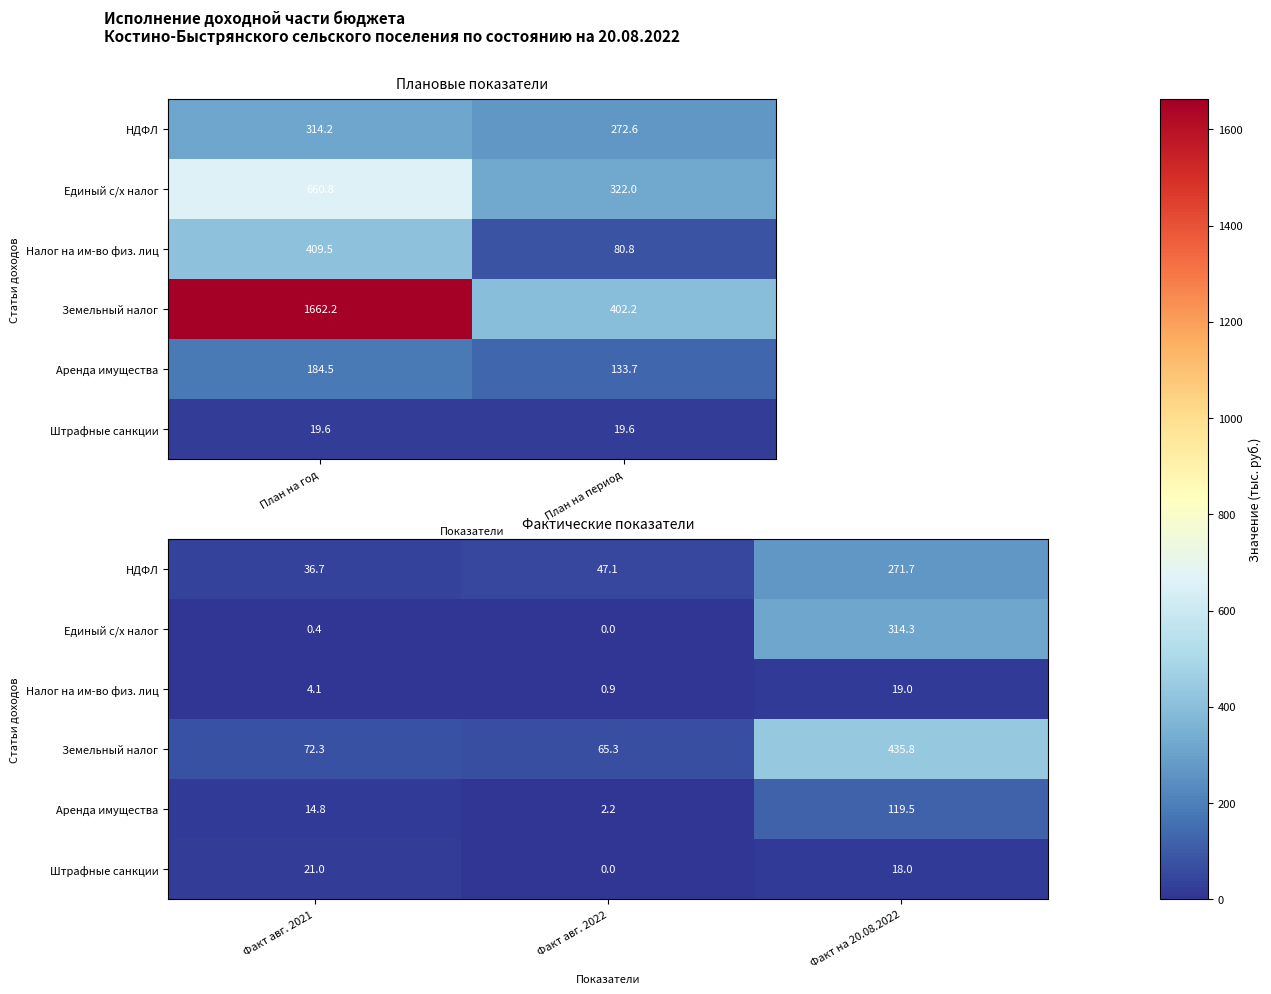

Which series has the largest range (max minus min)?

Земельный налог